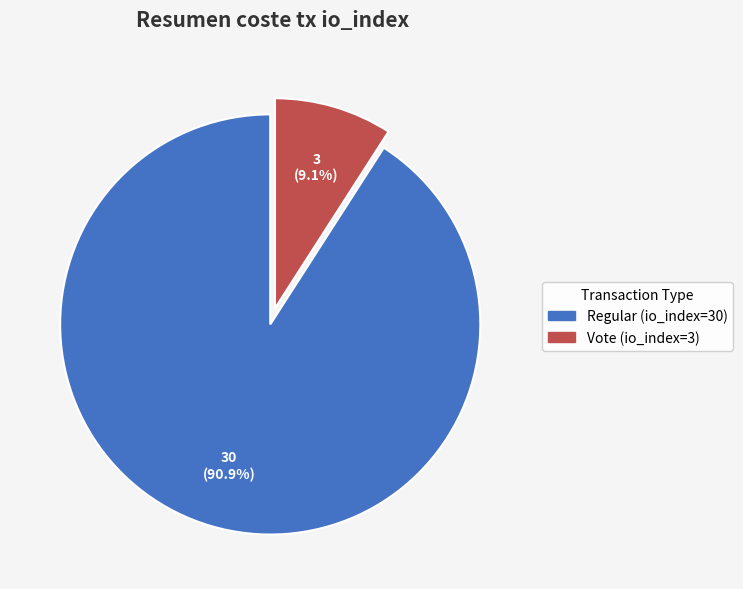

To the nearest percent, what is the average slice percentage?

50%